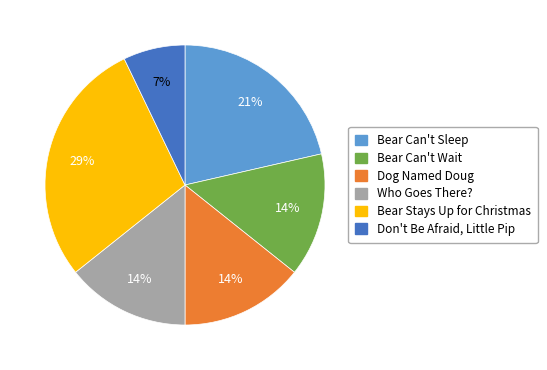

Combined, do Bear Stays Up for Christmas and Bear Can't Wait account for over 50%?

No